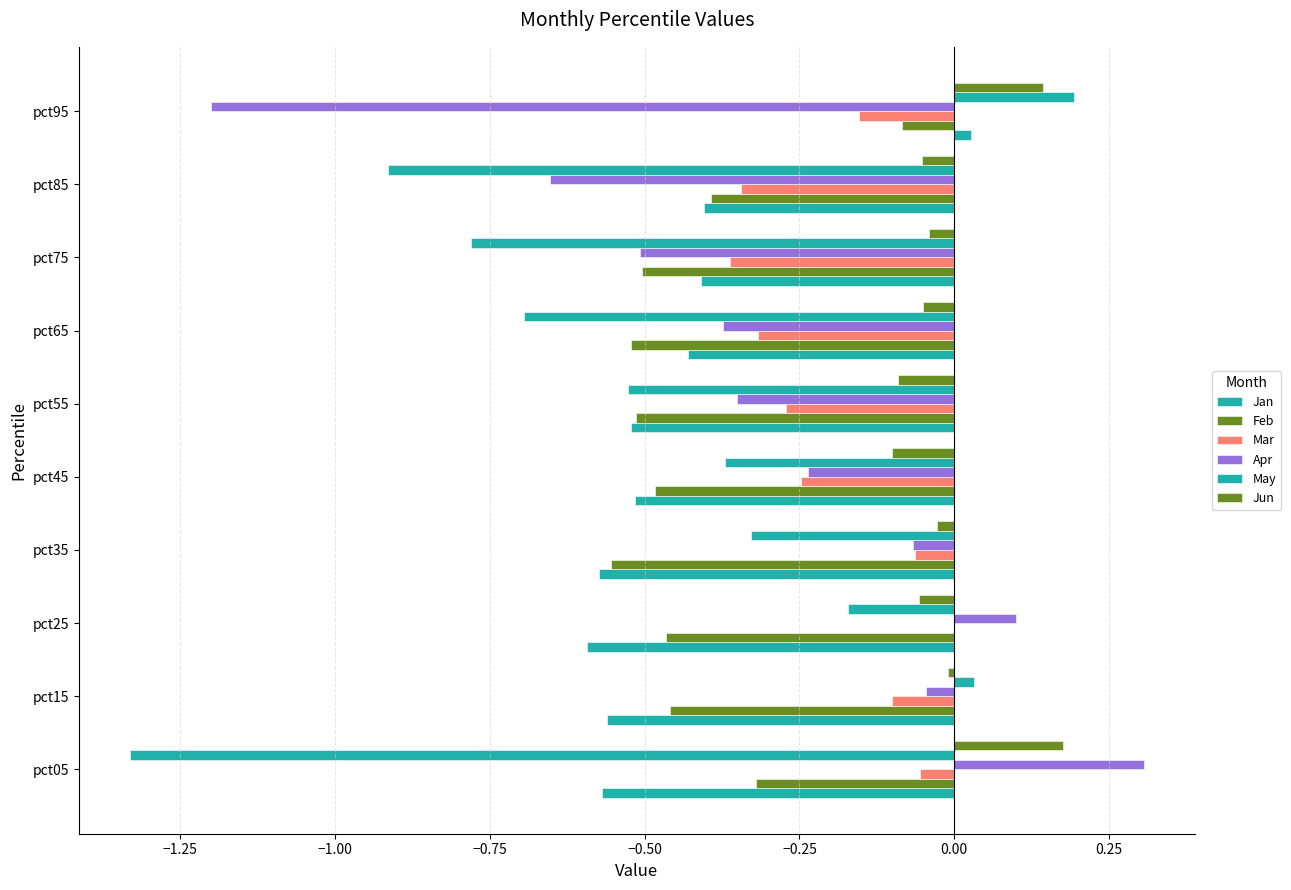

Count the number of categories in the chart.

10